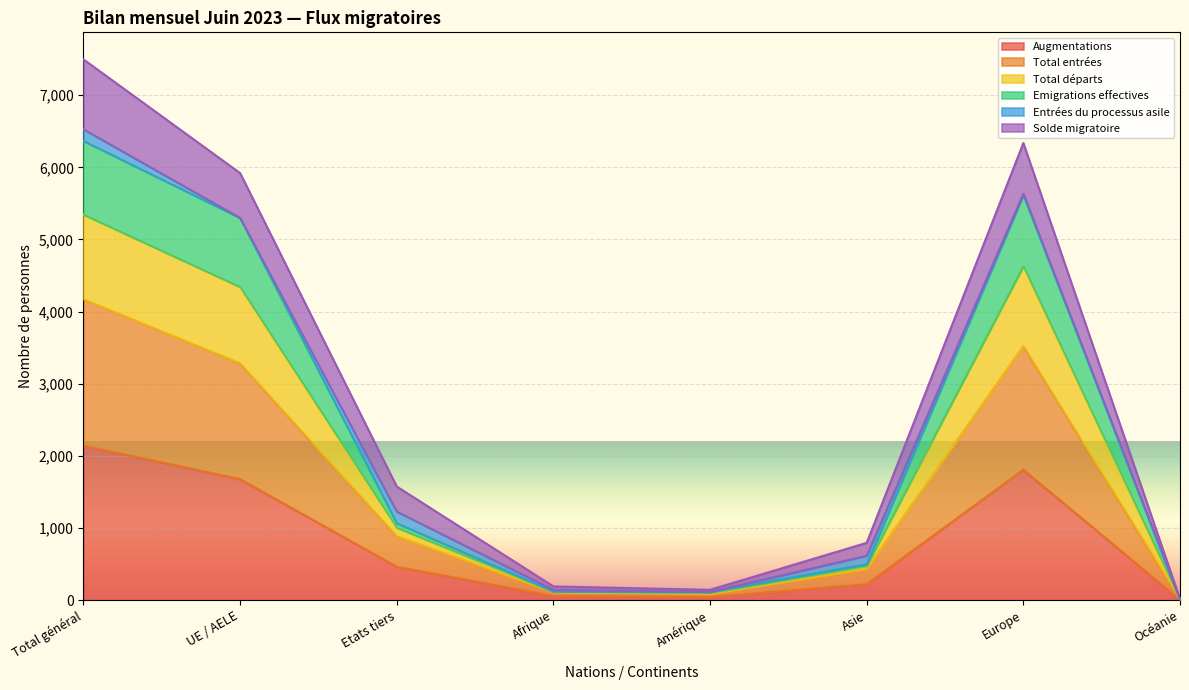

Which category has the highest value across all series?

Total général